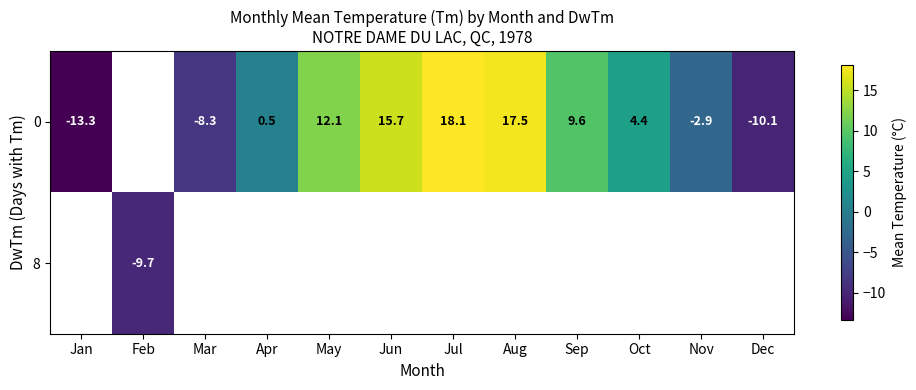

The row_0 series shows 16.5 at May. True or false?

False